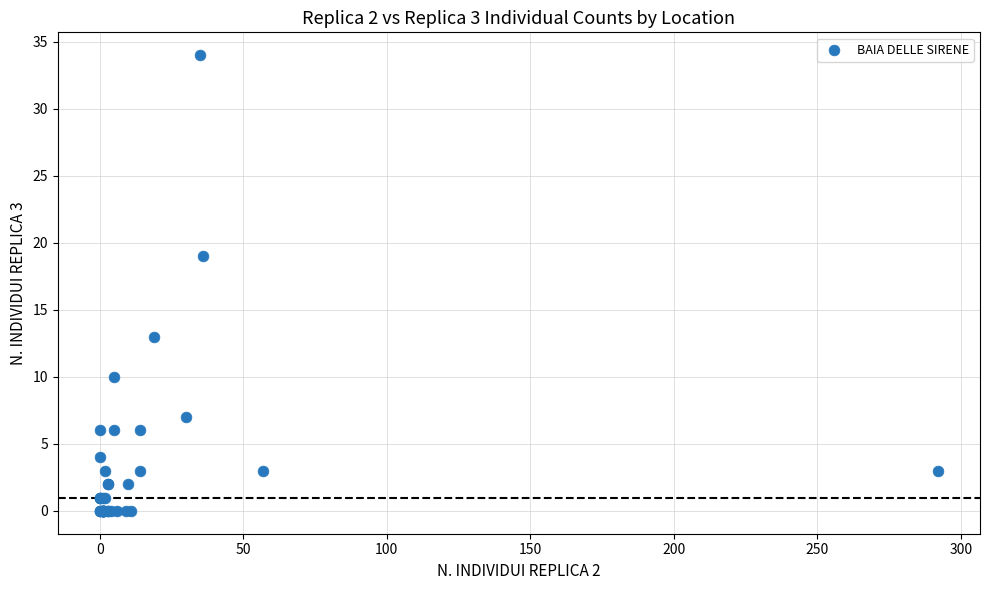

What Y value in the scatter plot is closest to 17?

19